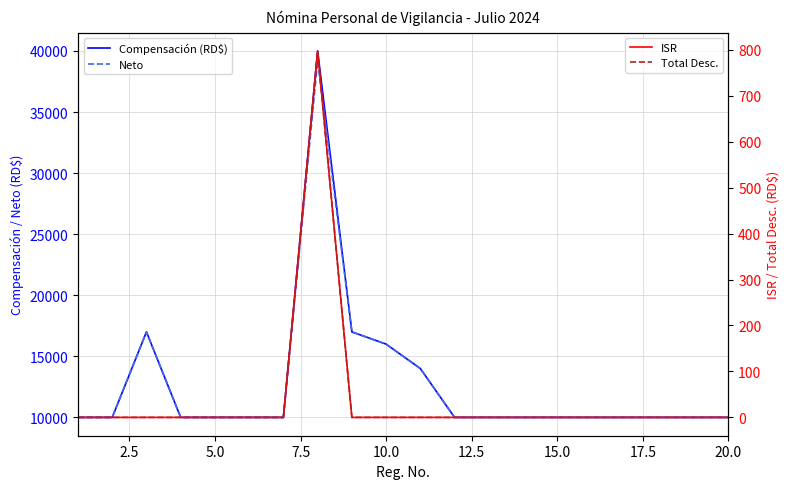

What is the value of the Neto point at the 2nd from the left?

10000.0